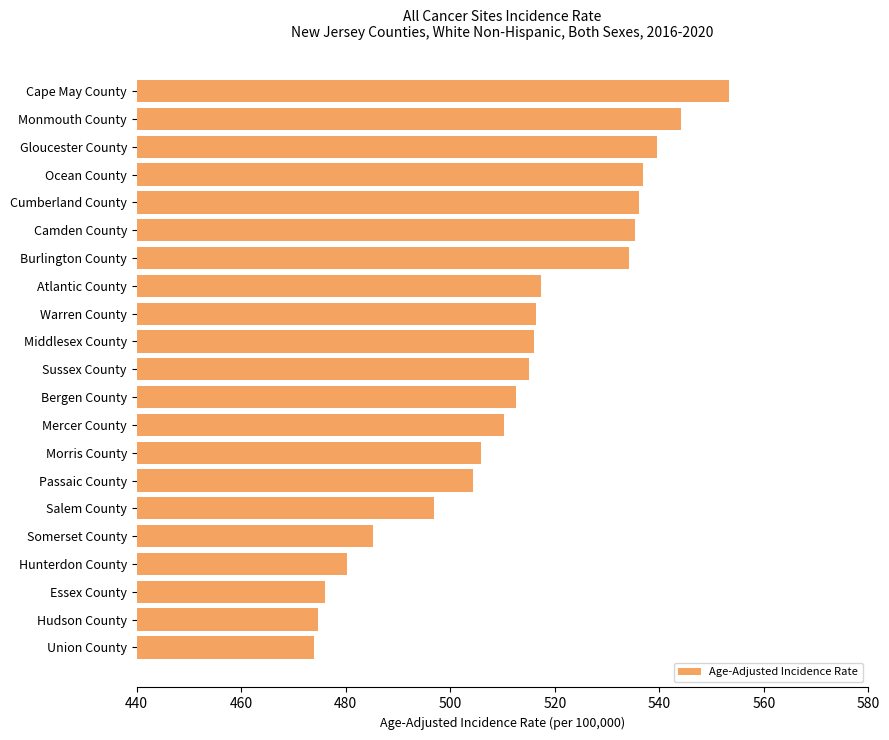

Is it true that the value at Camden County is 327.3?

False